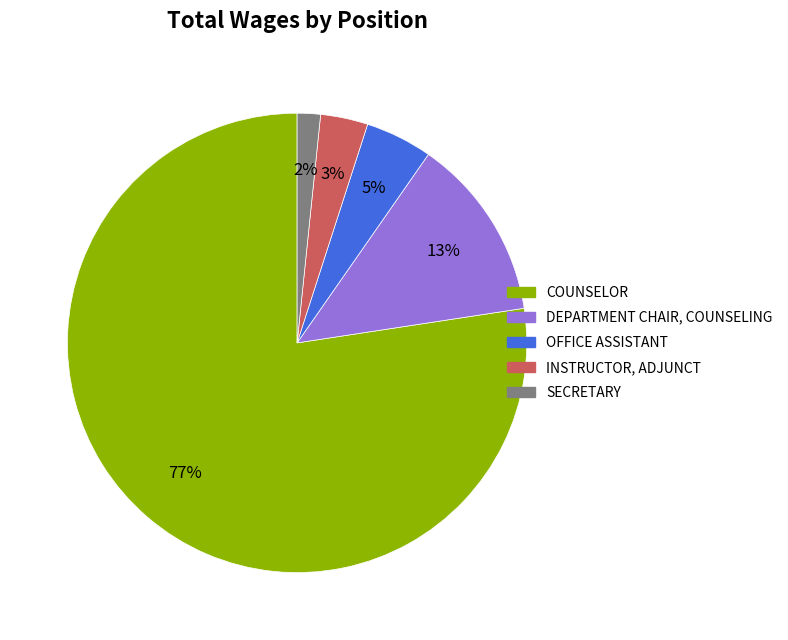

Which category has the smallest portion of the pie?

Secretary